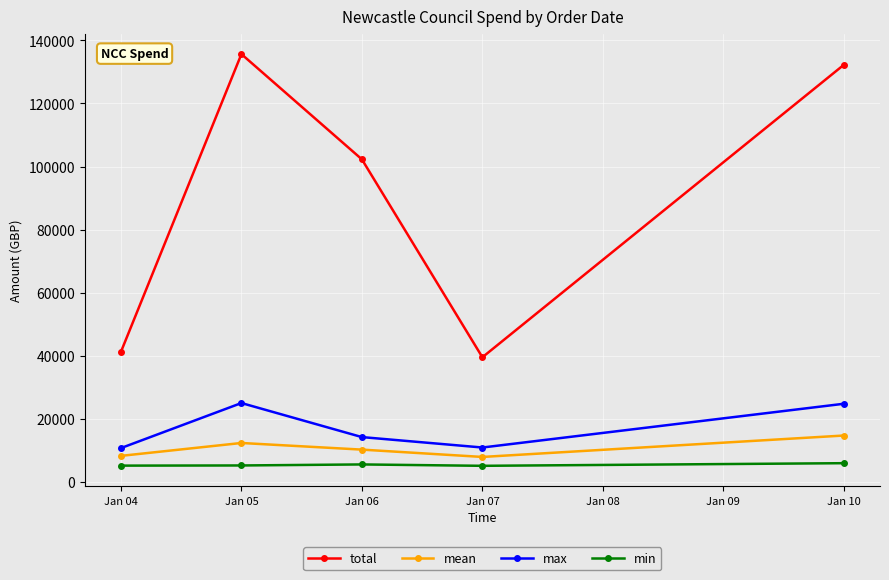

In mean, how many points are lower than both neighbors (excluding endpoints)?

1